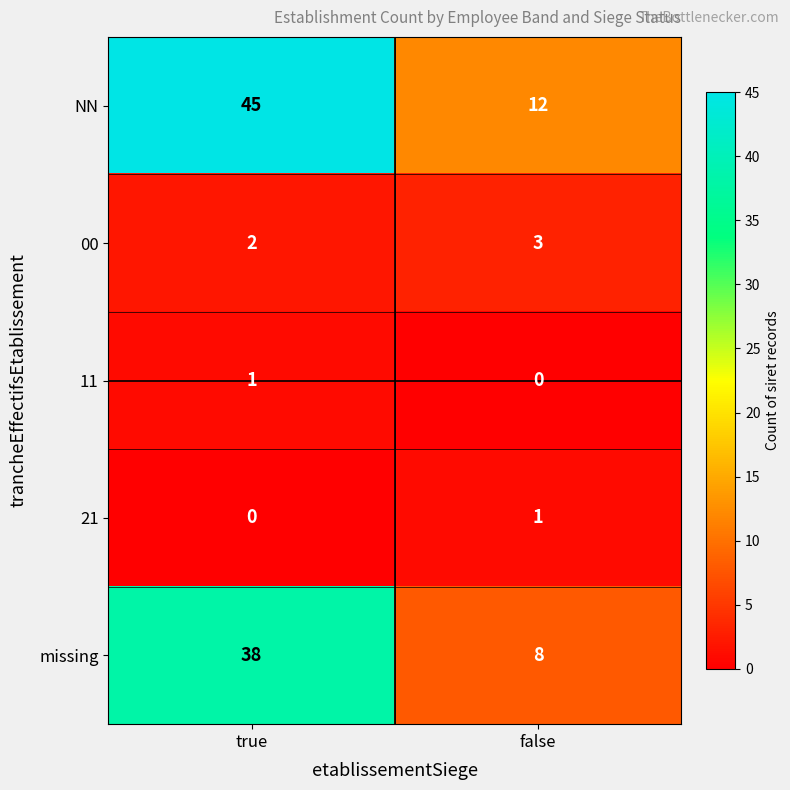

Which series has the widest spread of values?

NN